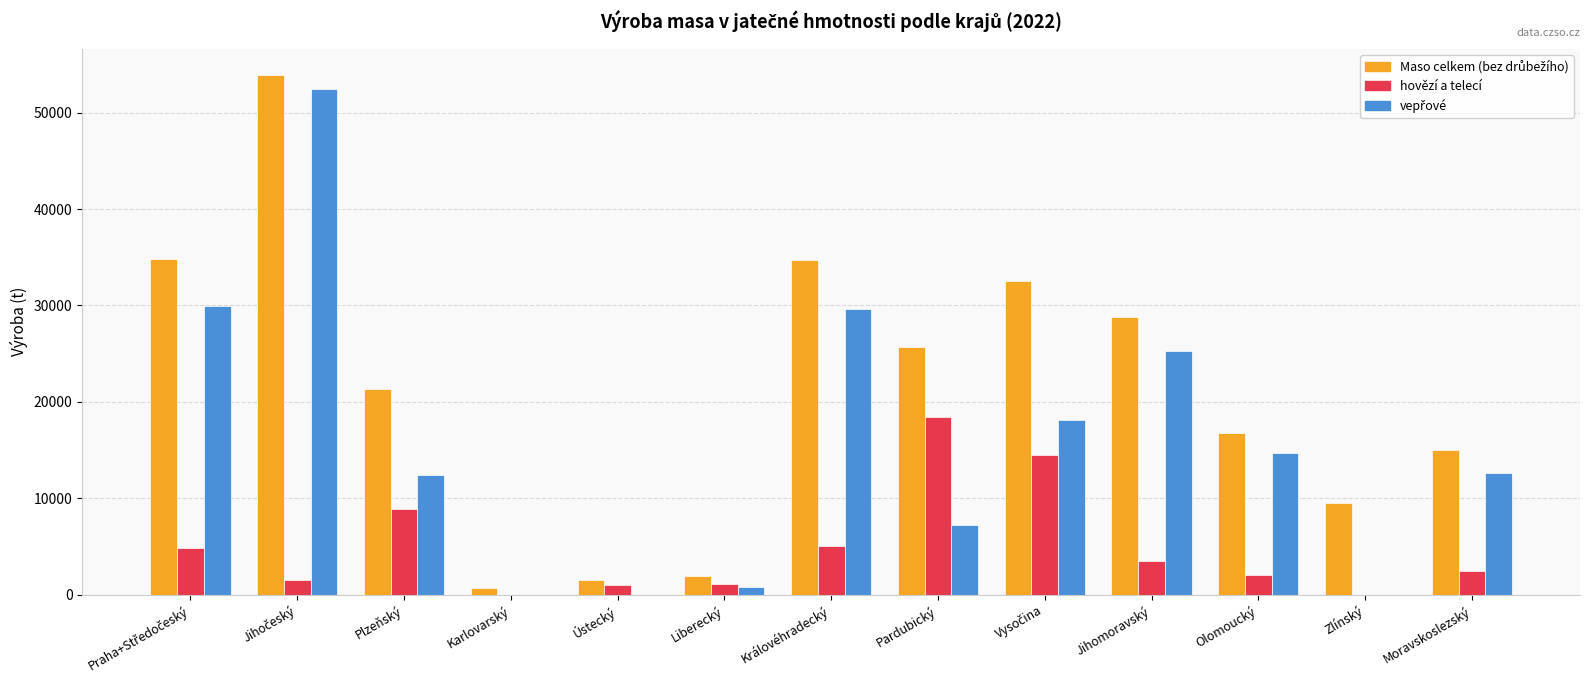

What is the greatest value displayed?

53917.5